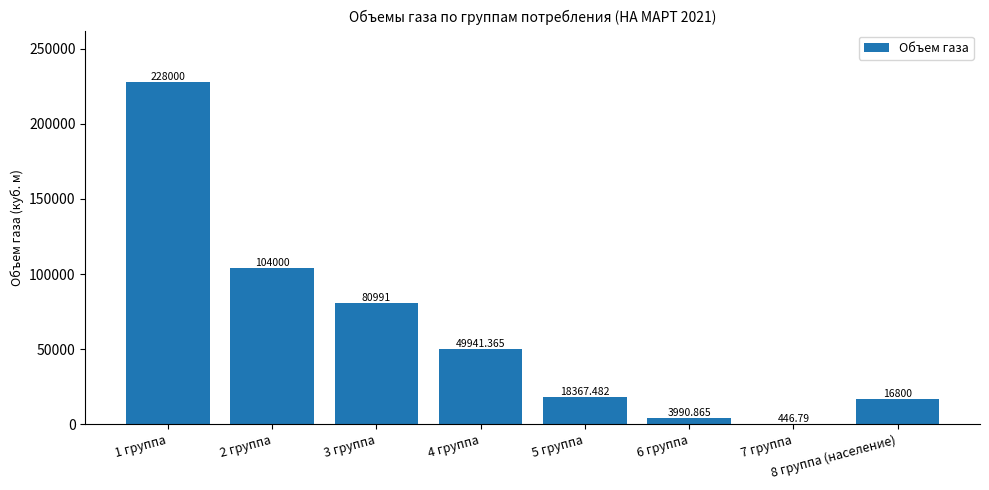

What is the change in value from 4 группа to 5 группа?

-31573.9